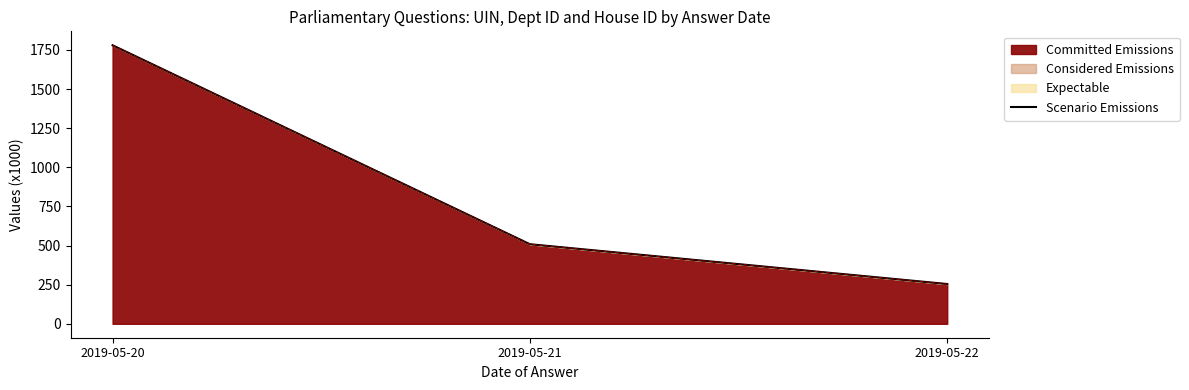

Reading left to right, extract all data points from this chart.

1779.5	508.5	254.1